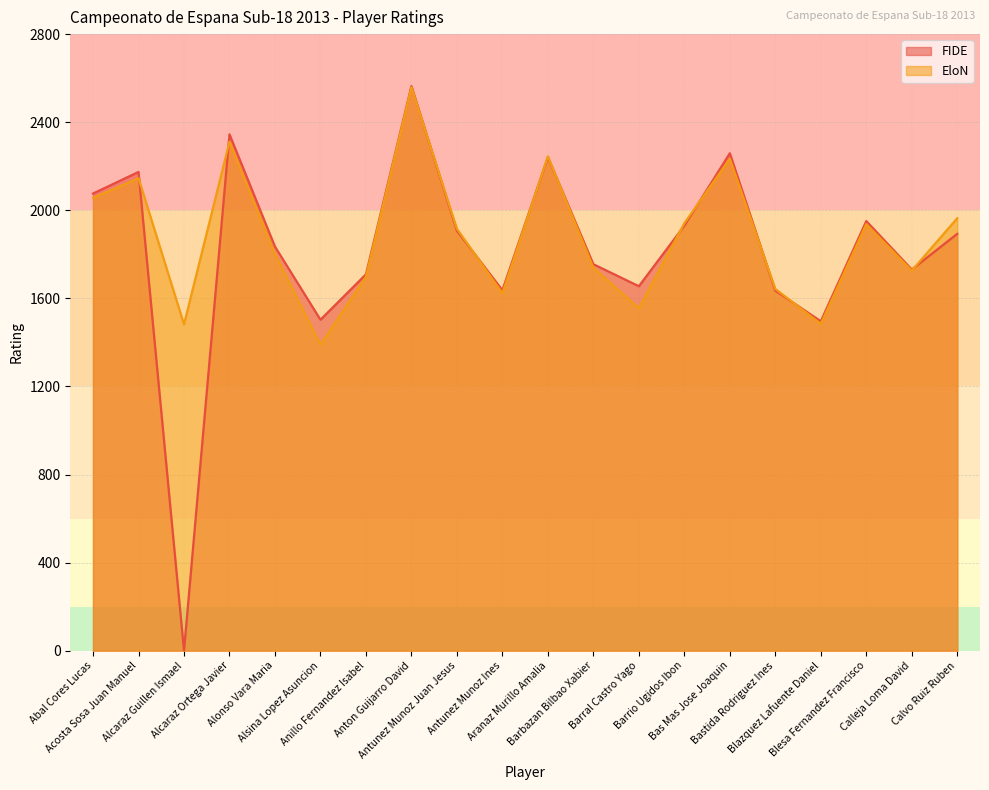

Is the value of FIDE at Blesa Fernandez Francisco greater than the value of EloN at Calvo Ruiz Ruben?

No